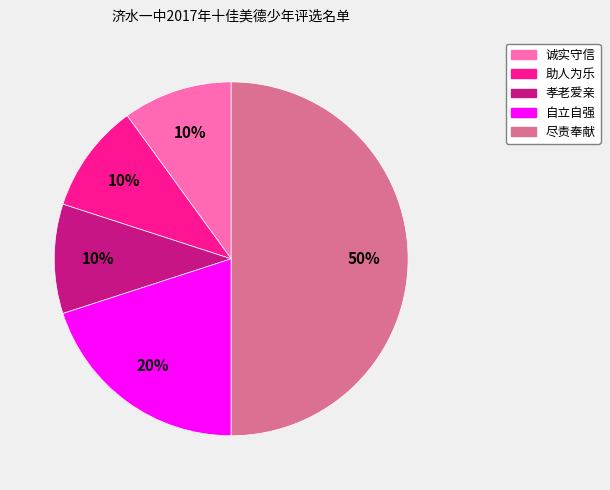

Combined, do 助人为乐 and 孝老爱亲 account for over 50%?

No